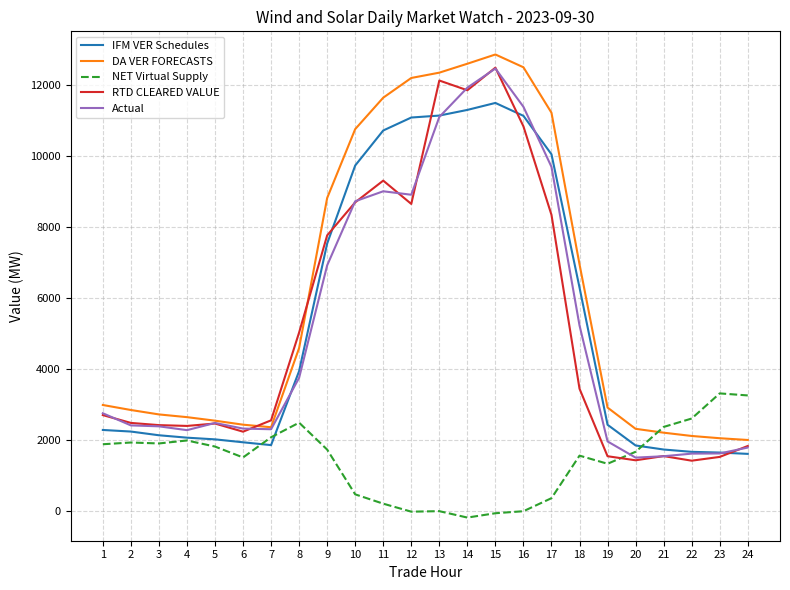

Which series ends up on top after the final intersection of Actual and NET Virtual Supply?

NET Virtual Supply